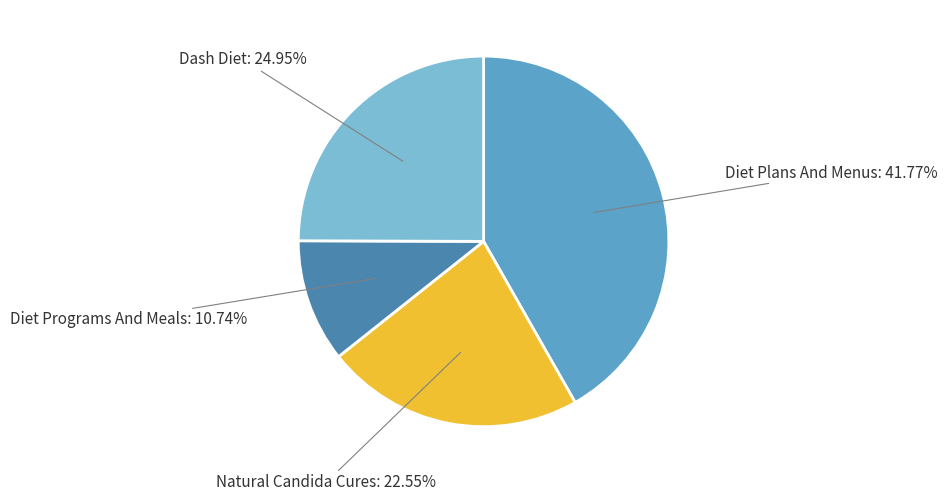

To the nearest percent, what portion does Dash Diet represent?

25%